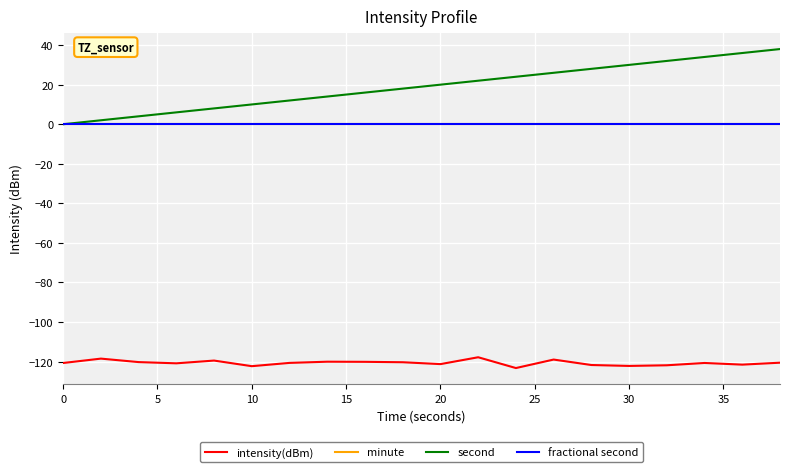

Does the chart have visible grid lines?

Yes